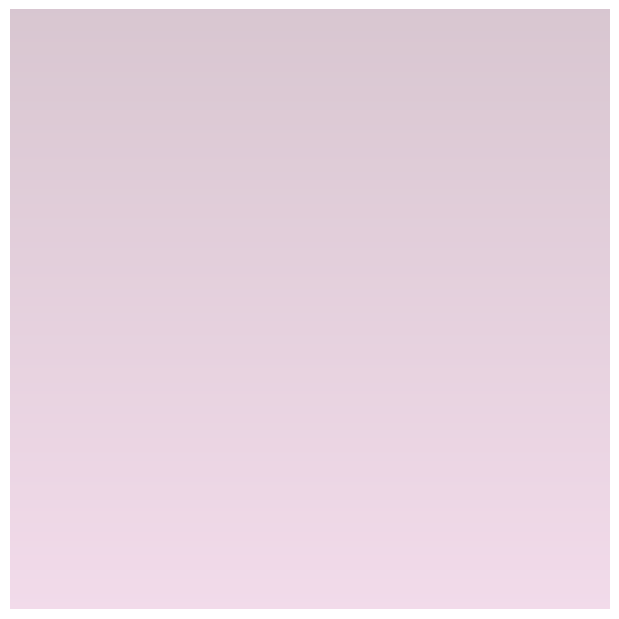

Is it true that Up is 69% of the pie?

False